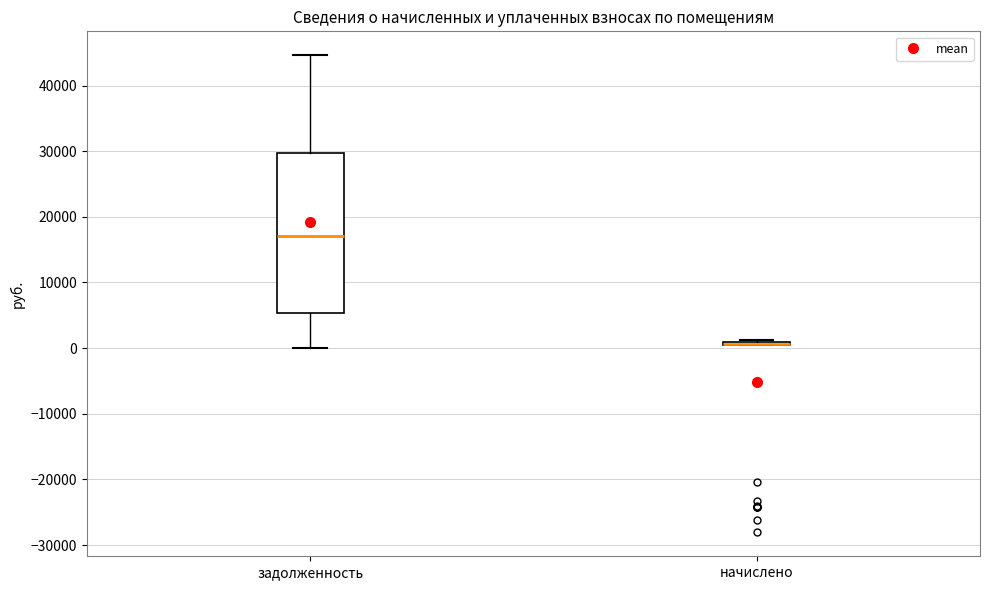

Reading left to right, transcribe this box plot: for each box, give where its median line is, the range the box spans, and where its two whiskers end, as read against the y-axis. The values are not printed on the chart, so give them approximately, as read against the axis.

задолженность: median 17000, box 5000 to 30000, whiskers 0 to 45000
начислено: box collapsed to a line at 1000, whiskers 1000 to 1000